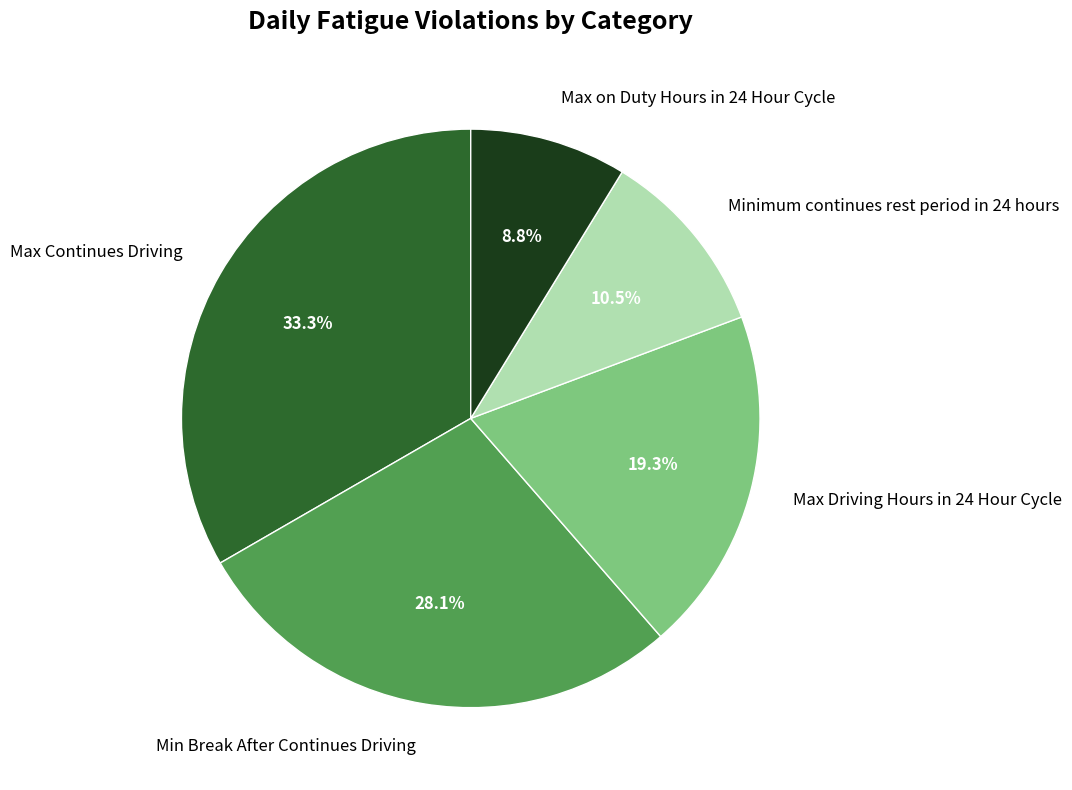

Combined, do Max Driving Hours in 24 Hour Cycle and Max on Duty Hours in 24 Hour Cycle account for over 50%?

No